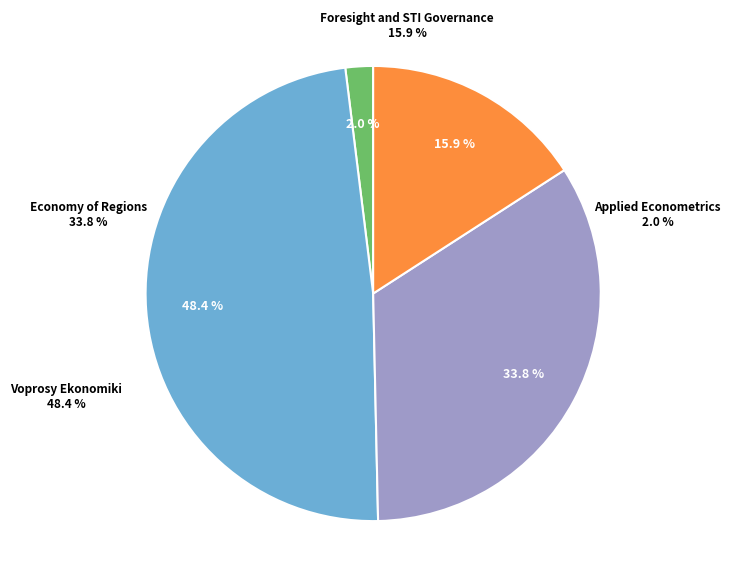

Which category has the biggest portion of the pie?

Voprosy Ekonomiki